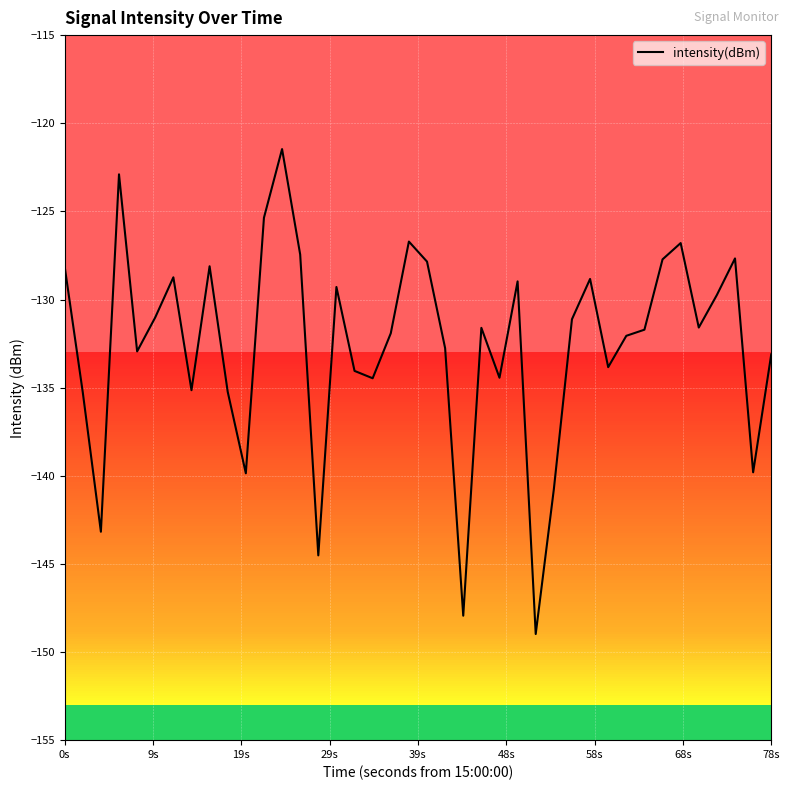

What is the minimum value shown in the chart?

-149.0